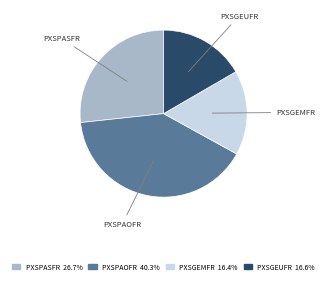

Combined, do PXSPAOFR and PXSGEMFR account for over 50%?

Yes